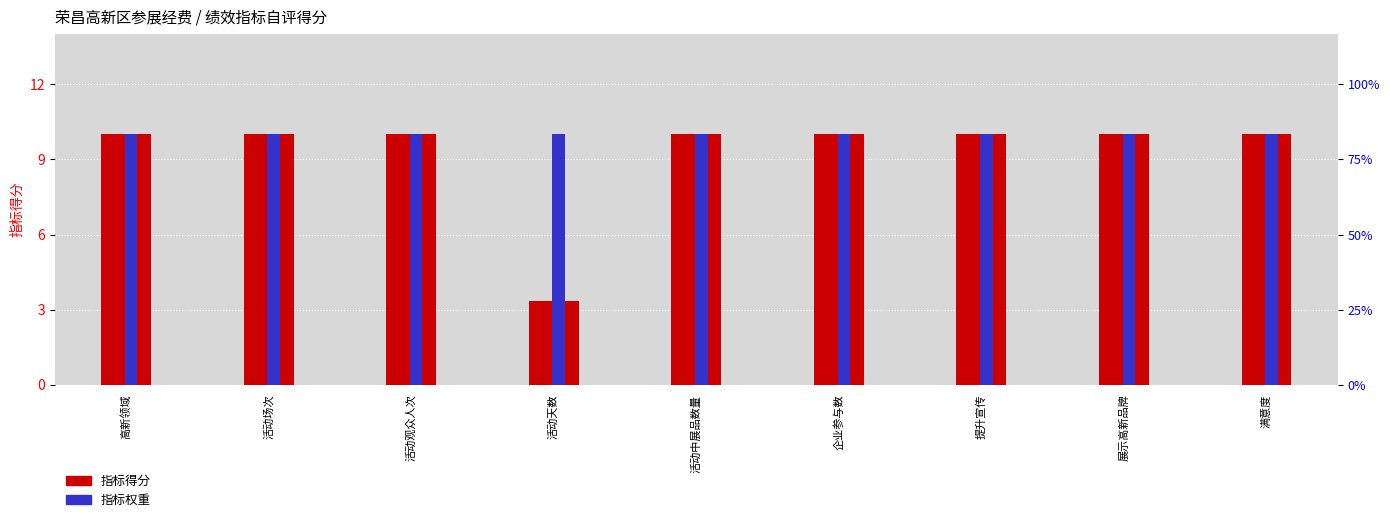

True or false: 指标得分 has a value of 17.0 at 高新领域.

False